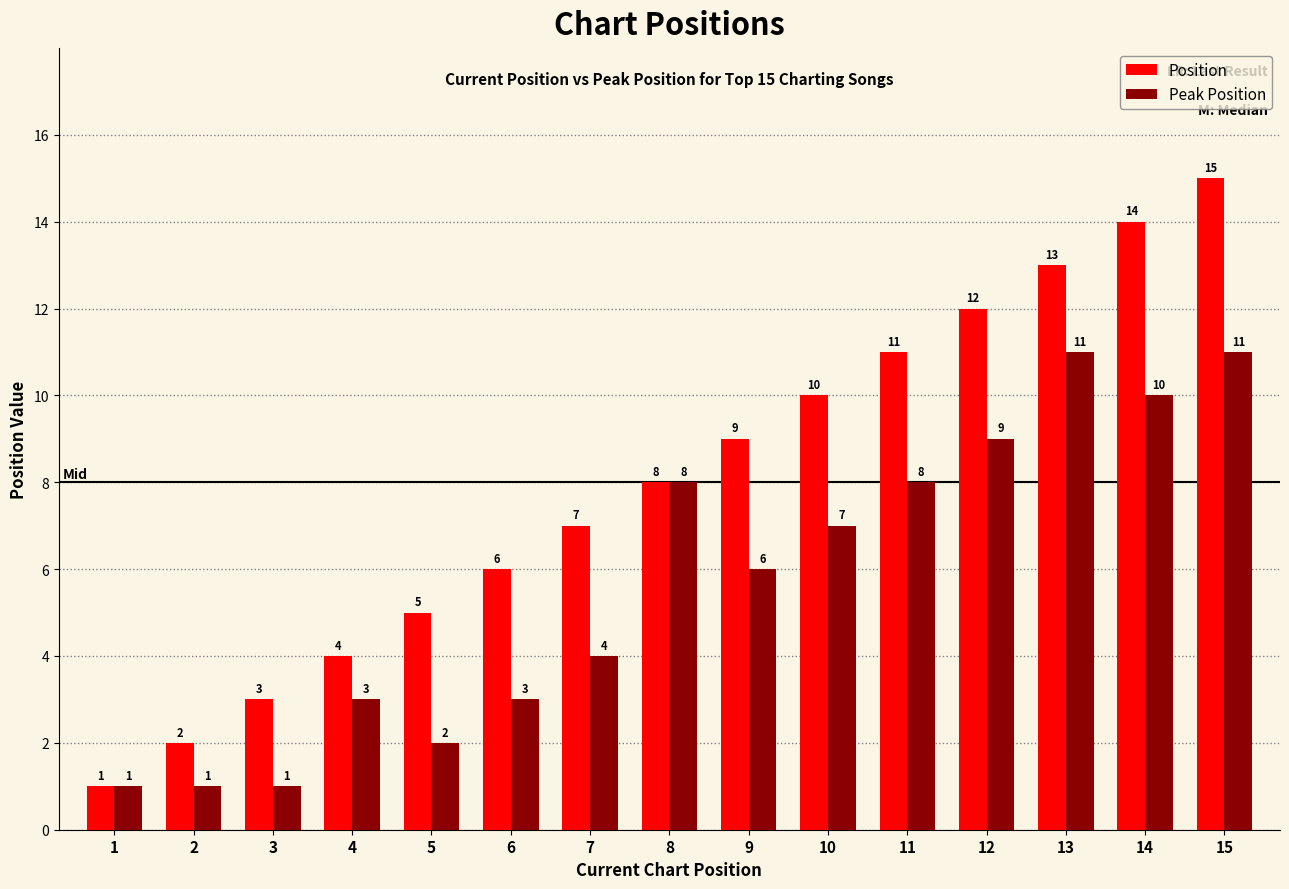

What is the difference between the second highest and second lowest values in the Peak Position series?

10